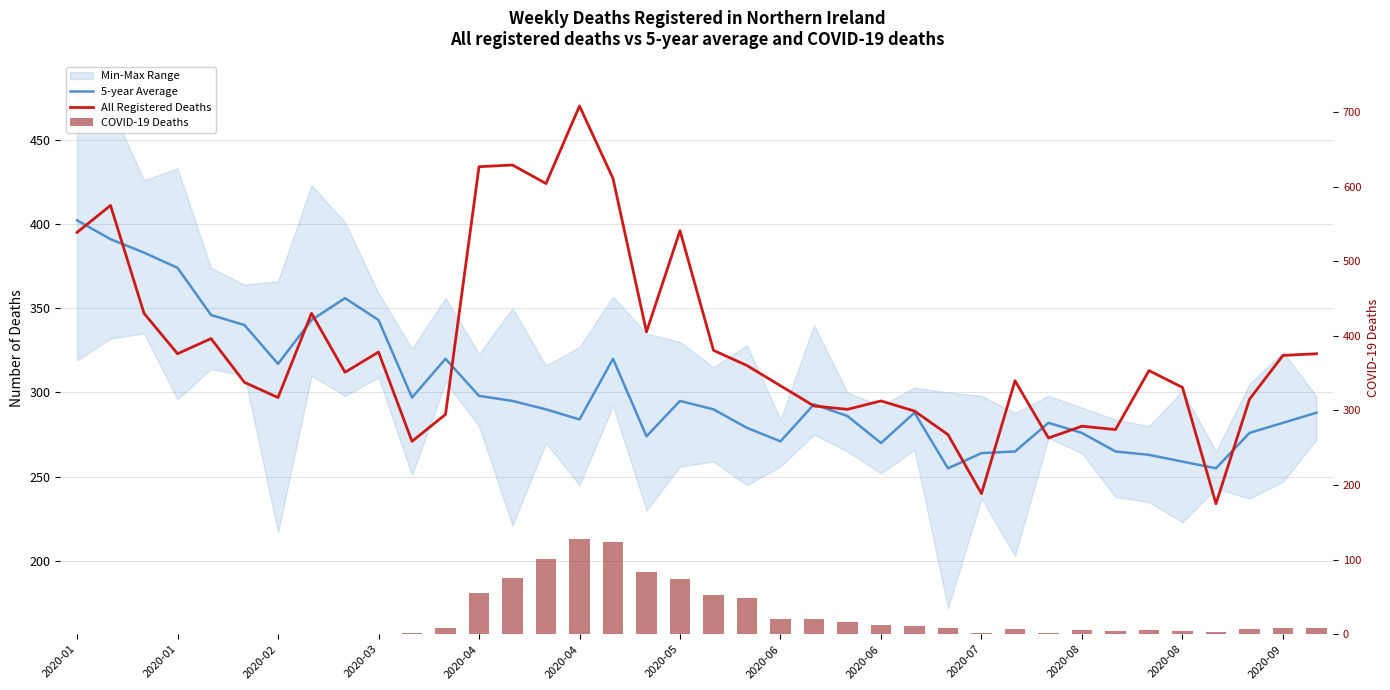

What is the total value across all series at 2020-08?

569.0